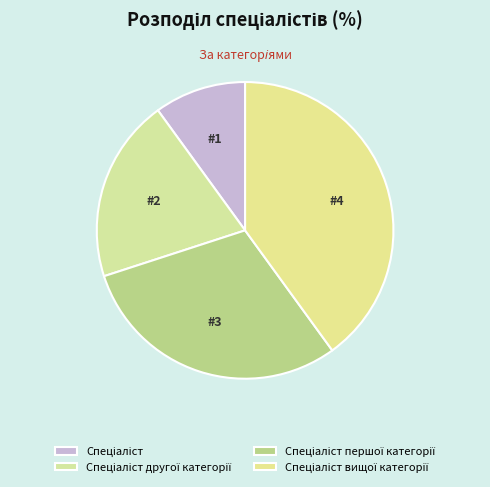

To the nearest percent, what percentage of the pie is Спеціаліст другої категорії?

20%